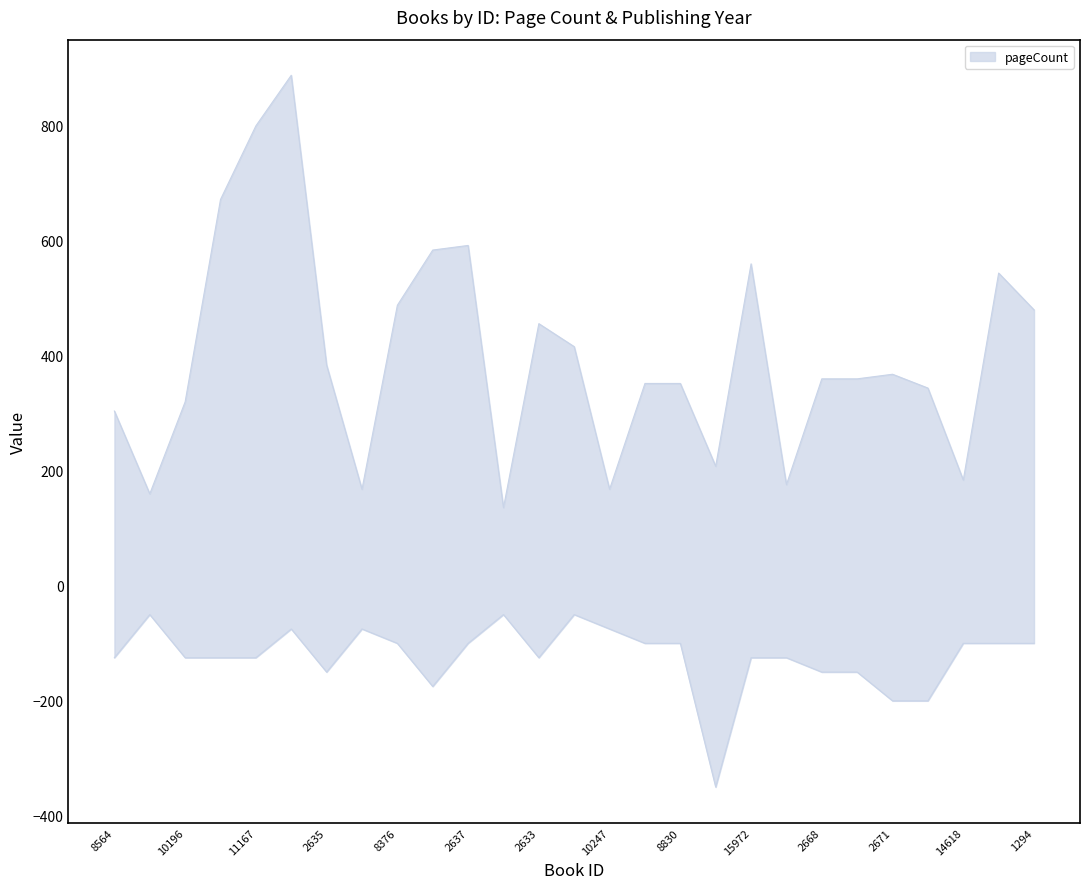

In pageCount, how many points are higher than both neighbors (excluding endpoints)?

6